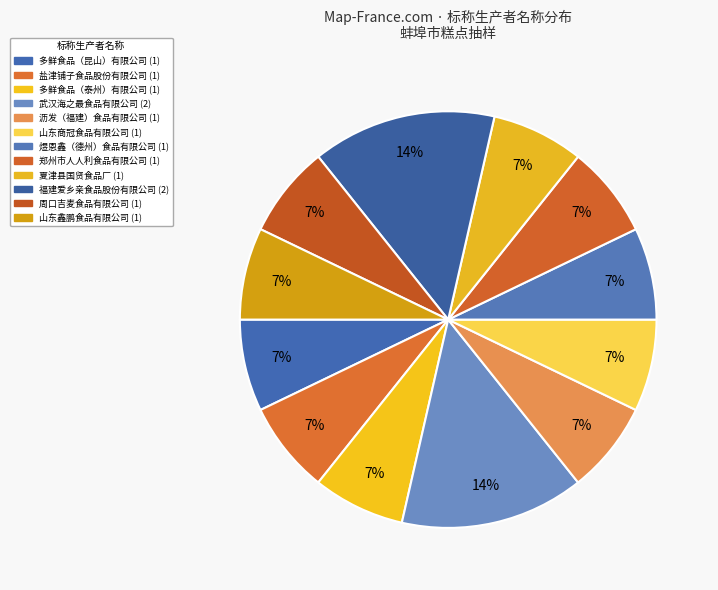

How many segments does this pie chart have?

12